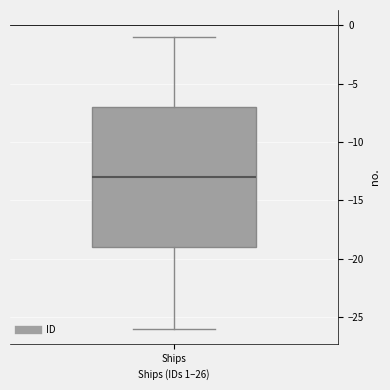

Where is the lower edge of the box for Ships on the y-axis? The values are not printed on the chart, so give them approximately, as read against the axis.

-19